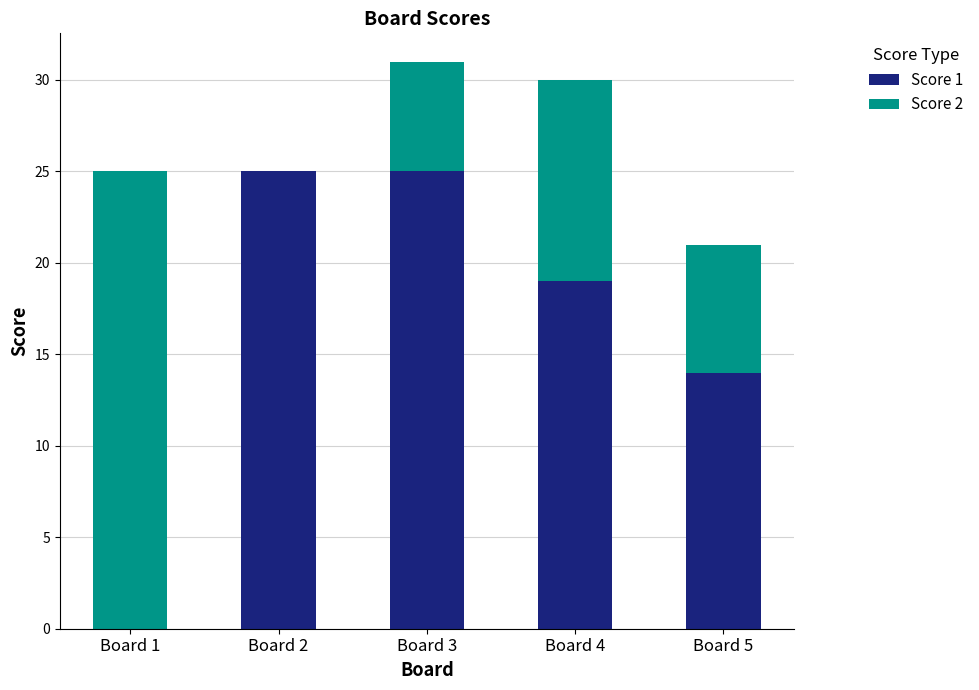

True or false: Score 1 has a value of 40 at Board 3.

False